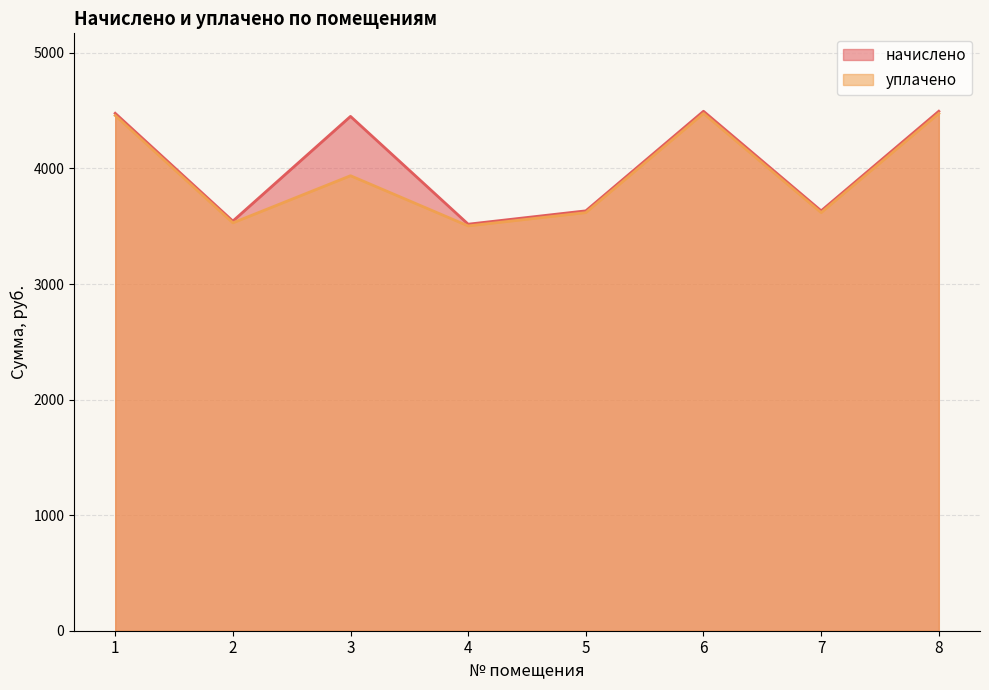

What is the maximum value shown in the chart?

4494.8